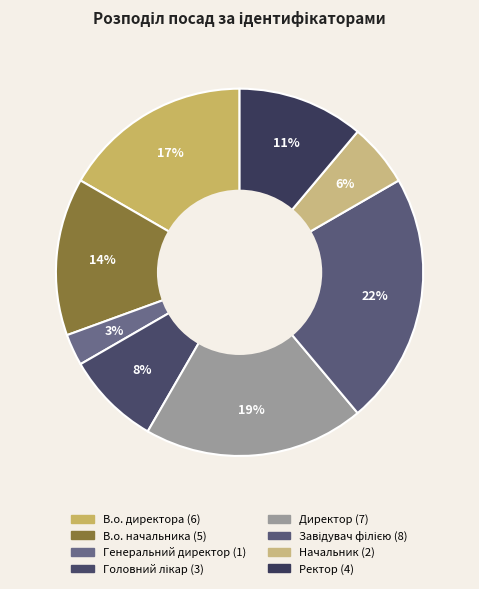

How many slices are in this pie chart?

8